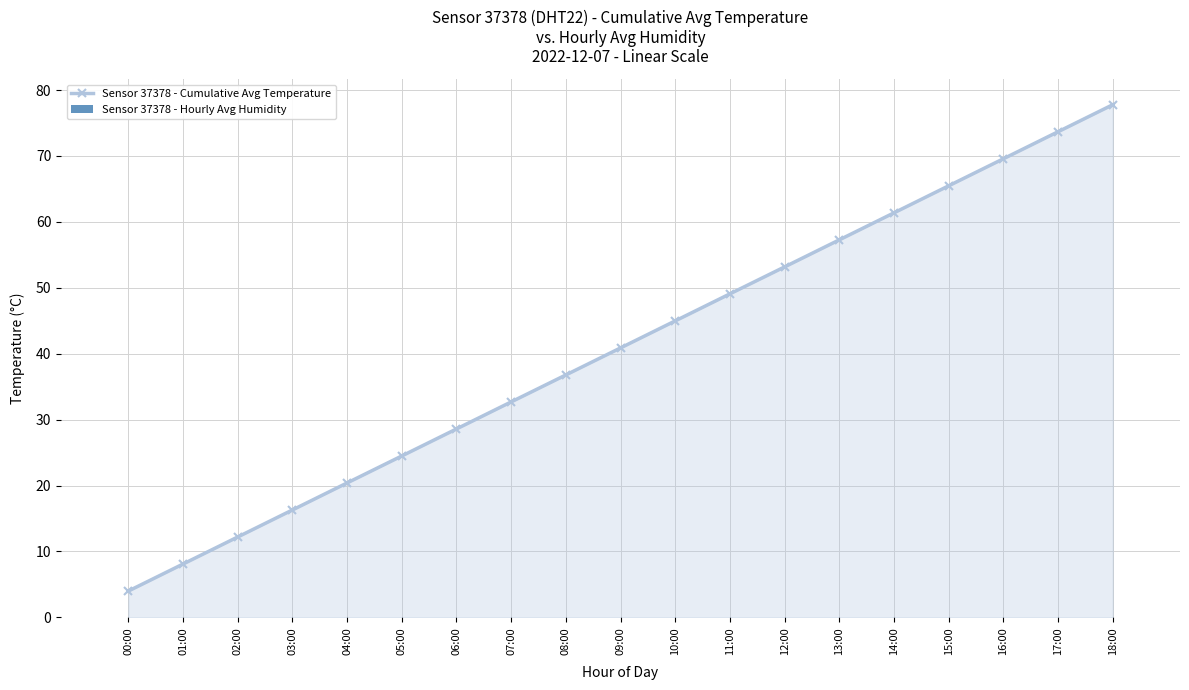

What is the total value across all series at 04:00?

20.5